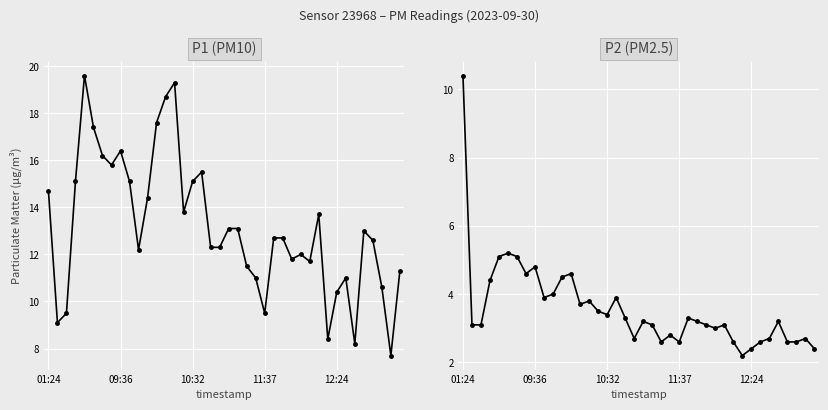

What is the difference between the second highest and second lowest values in the P1 series?

11.1